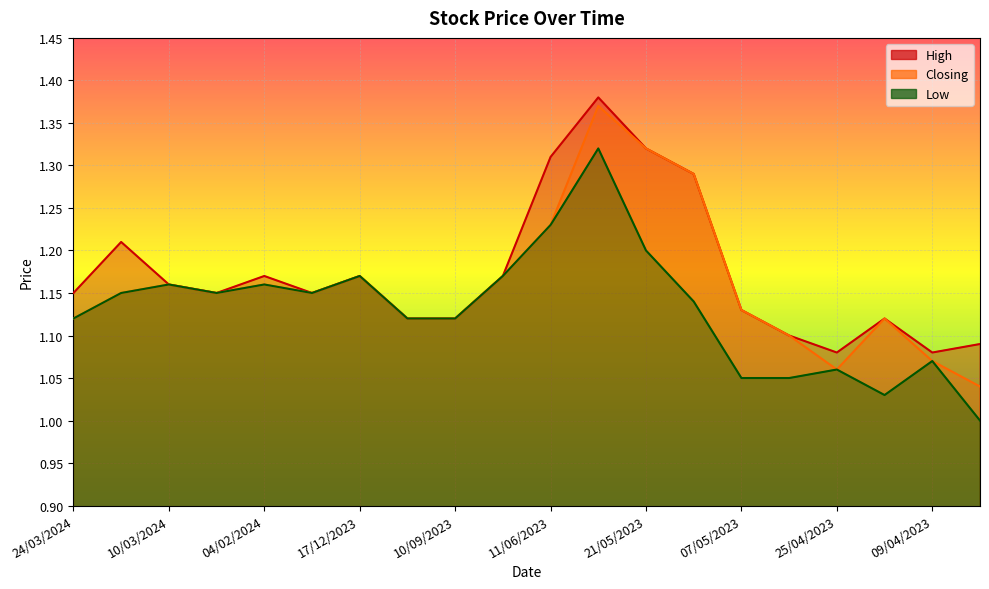

Rank the series at 18/02/2024 from highest to lowest value.

High, Closing, Low